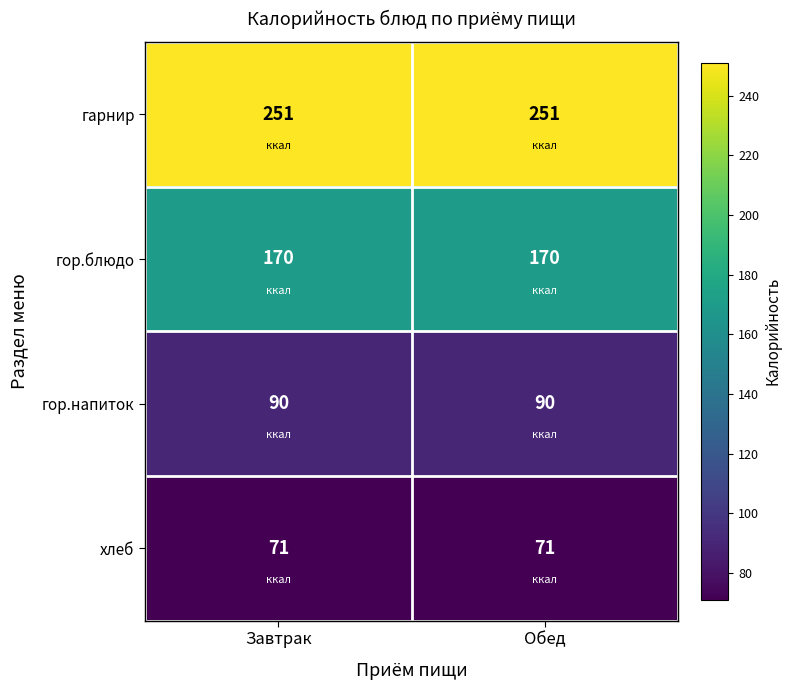

What is the minimum value shown in the chart?

71